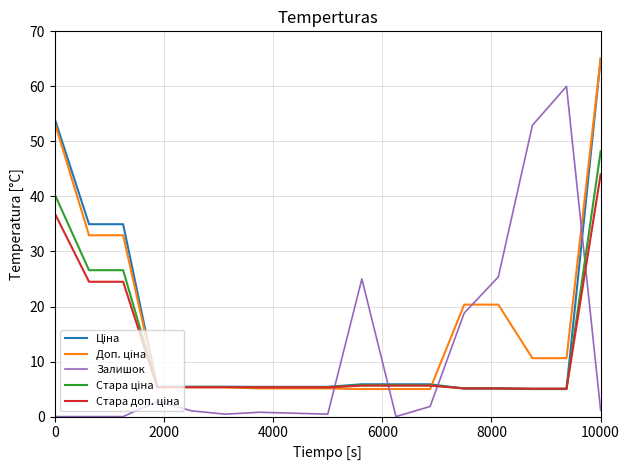

Which category has the highest value across all series?

10000